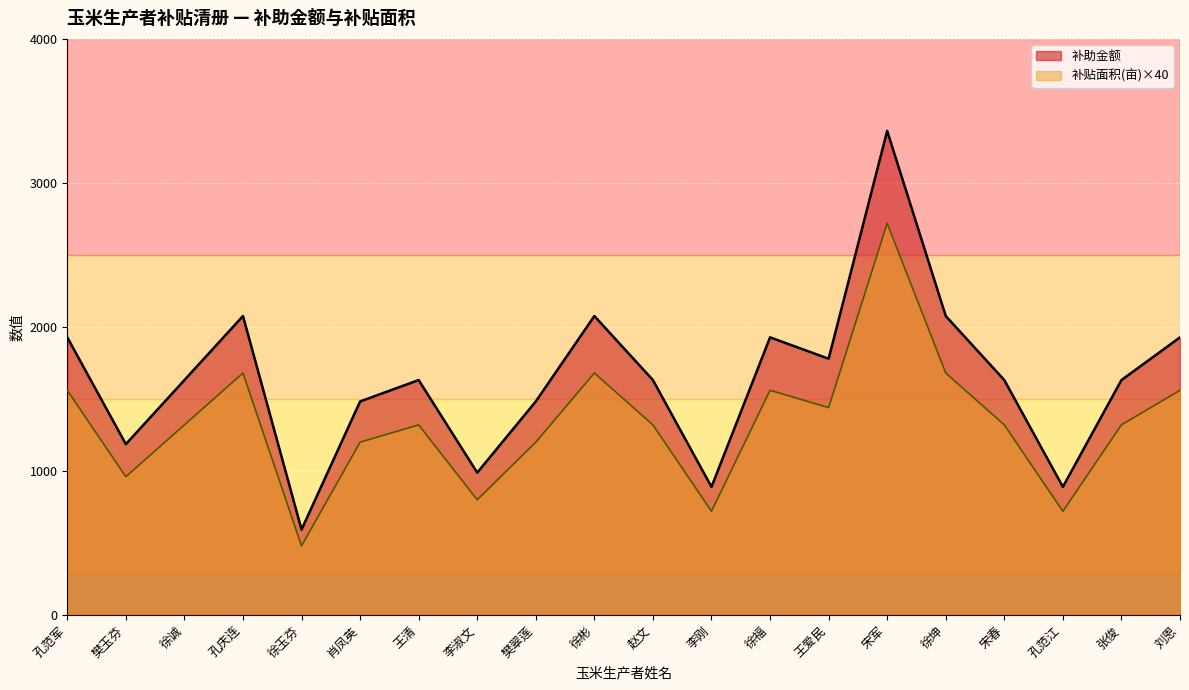

Which series has the largest range (max minus min)?

补助金额